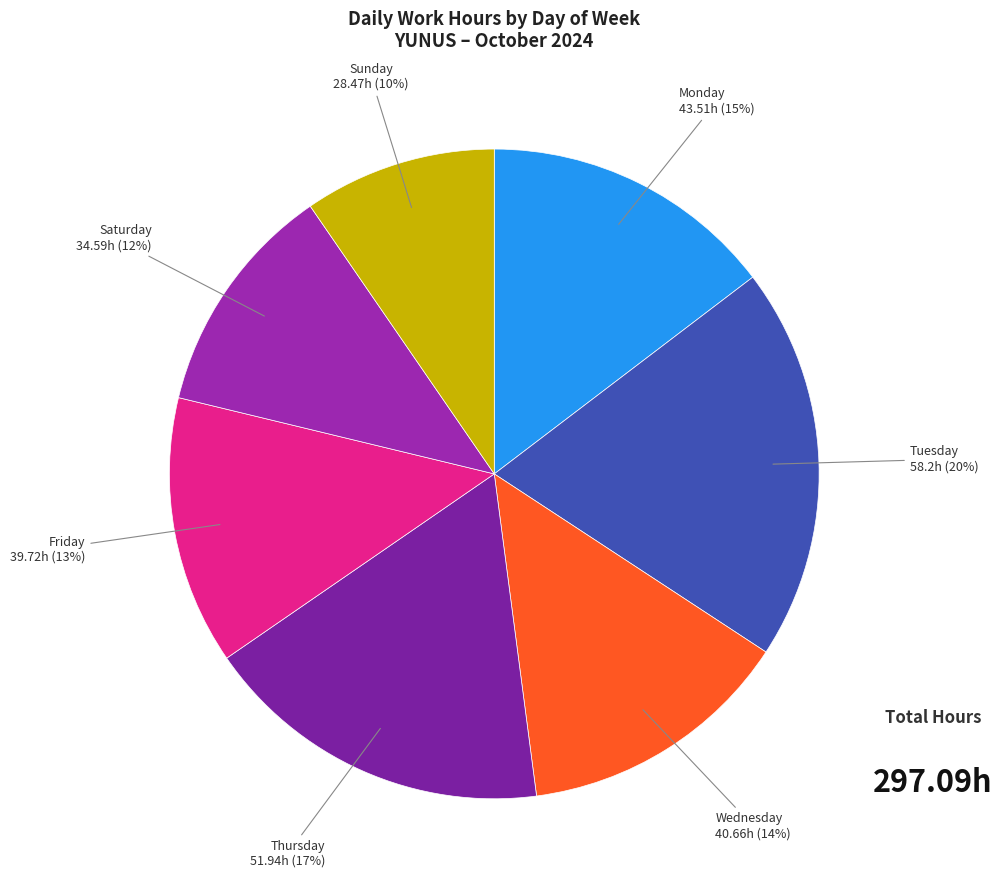

Count the number of slices in the pie.

7